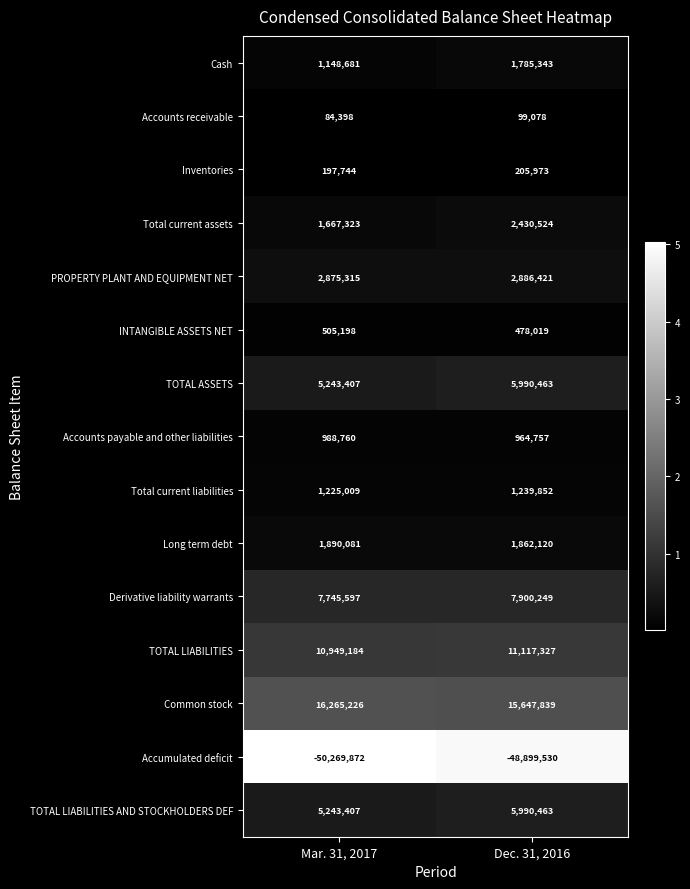

What is the lowest value of the Accounts payable and other liabilities series?

964757